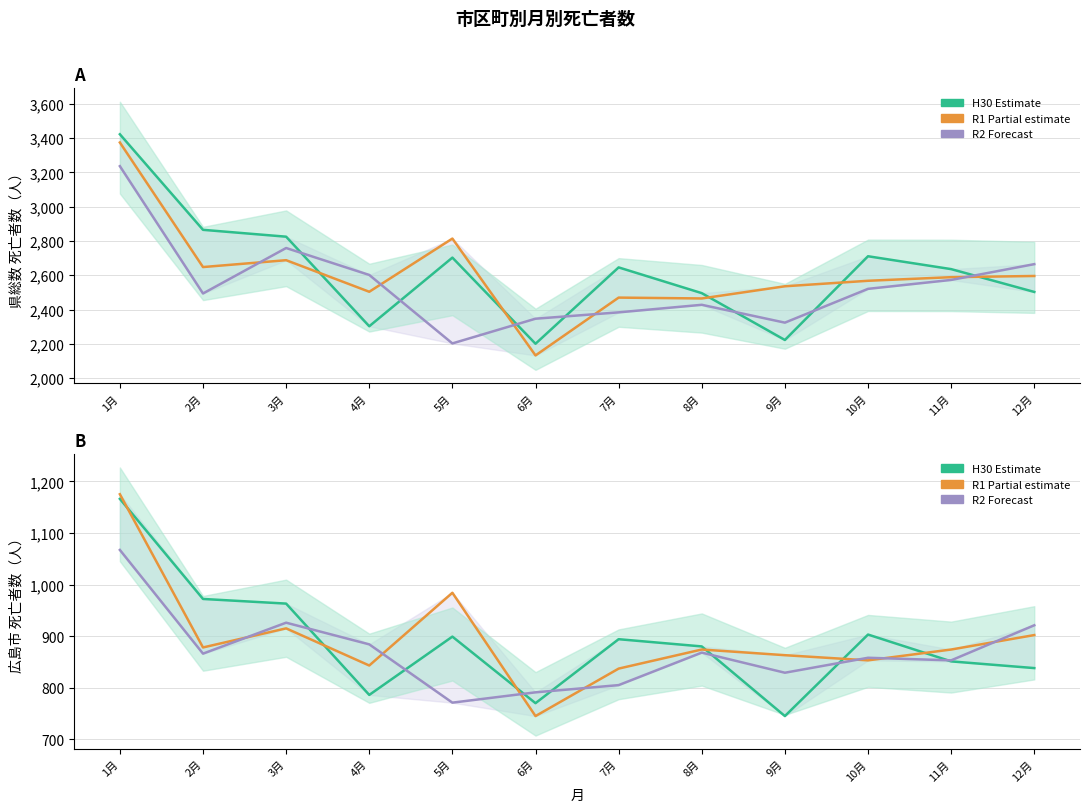

Reading left to right, extract all data points from this chart.

H30（県総数）: 3422	2865	2825	2303	2703	2201	2646	2496	2223	2711	2636	2503
R1（県総数）: 3374	2648	2688	2504	2814	2133	2470	2465	2536	2568	2589	2596
R2（県総数）: 3236	2494	2759	2602	2203	2347	2384	2428	2324	2521	2573	2665
H30（広島市）: 1166	972	963	786	899	770	894	880	745	903	851	838
R1（広島市）: 1175	878	915	843	984	745	837	874	863	853	874	902
R2（広島市）: 1067	866	926	884	771	791	805	868	829	858	853	921